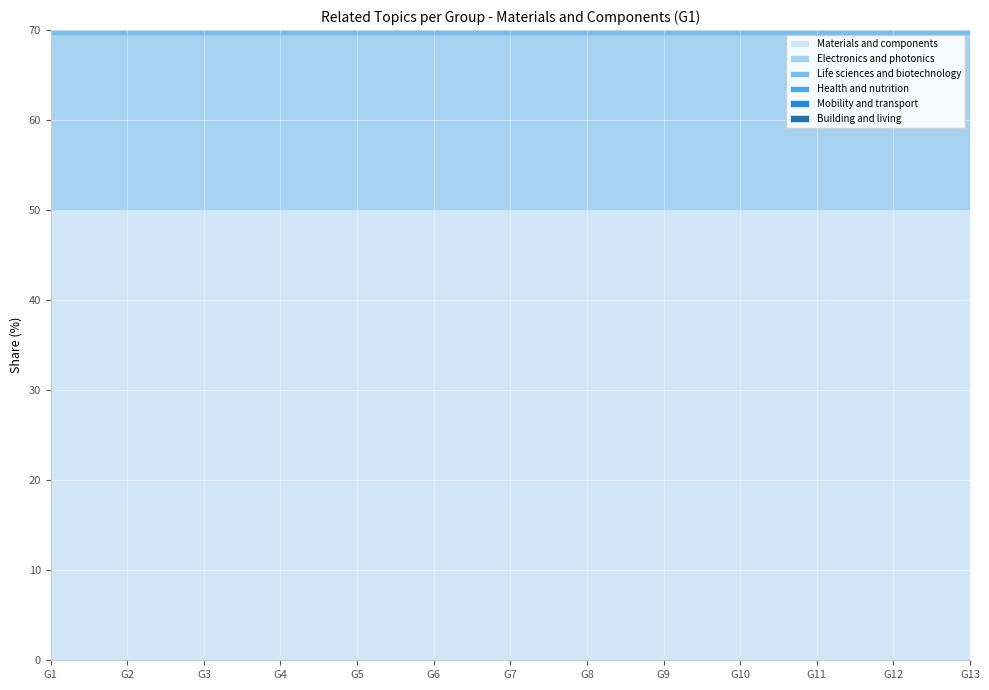

Reading right to left, transcribe all the data shown in this chart.

Materials and components: G13=50.0	G12=50.0	G11=50.0	G10=50.0	G9=50.0	G8=50.0	G7=50.0	G6=50.0	G5=50.0	G4=50.0	G3=50.0	G2=50.0	G1=50.0
Electronics and photonics: G13=19.4	G12=19.4	G11=19.4	G10=19.4	G9=19.4	G8=19.4	G7=19.4	G6=19.4	G5=19.4	G4=19.4	G3=19.4	G2=19.4	G1=19.4
Life sciences and biotechnology: G13=4.2	G12=4.2	G11=4.2	G10=4.2	G9=4.2	G8=4.2	G7=4.2	G6=4.2	G5=4.2	G4=4.2	G3=4.2	G2=4.2	G1=4.2
Health and nutrition: G13=4.2	G12=4.2	G11=4.2	G10=4.2	G9=4.2	G8=4.2	G7=4.2	G6=4.2	G5=4.2	G4=4.2	G3=4.2	G2=4.2	G1=4.2
Mobility and transport: G13=5.6	G12=5.6	G11=5.6	G10=5.6	G9=5.6	G8=5.6	G7=5.6	G6=5.6	G5=5.6	G4=5.6	G3=5.6	G2=5.6	G1=5.6
Building and living: G13=5.6	G12=5.6	G11=5.6	G10=5.6	G9=5.6	G8=5.6	G7=5.6	G6=5.6	G5=5.6	G4=5.6	G3=5.6	G2=5.6	G1=5.6